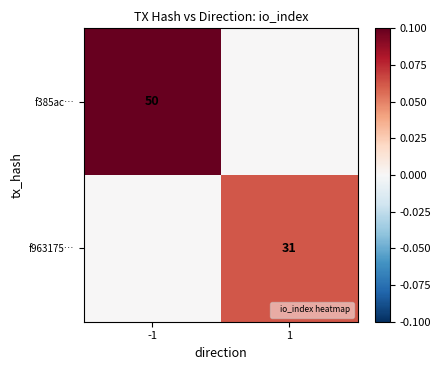

The value of f963175… at 1 is 46. True or false?

False